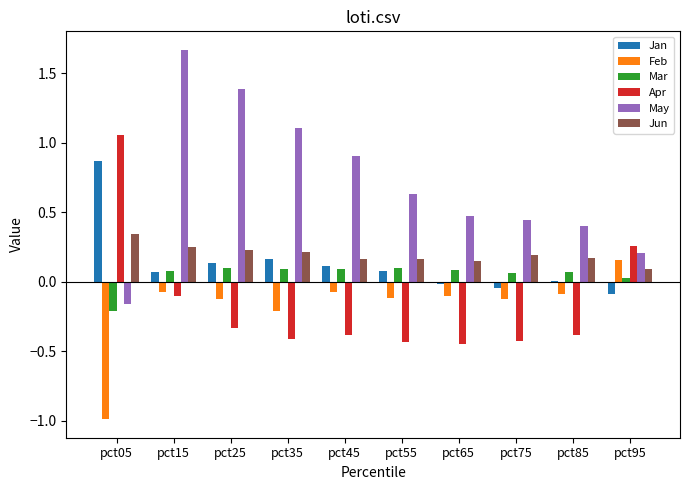

The value of Mar at pct75 is 0.1. True or false?

True